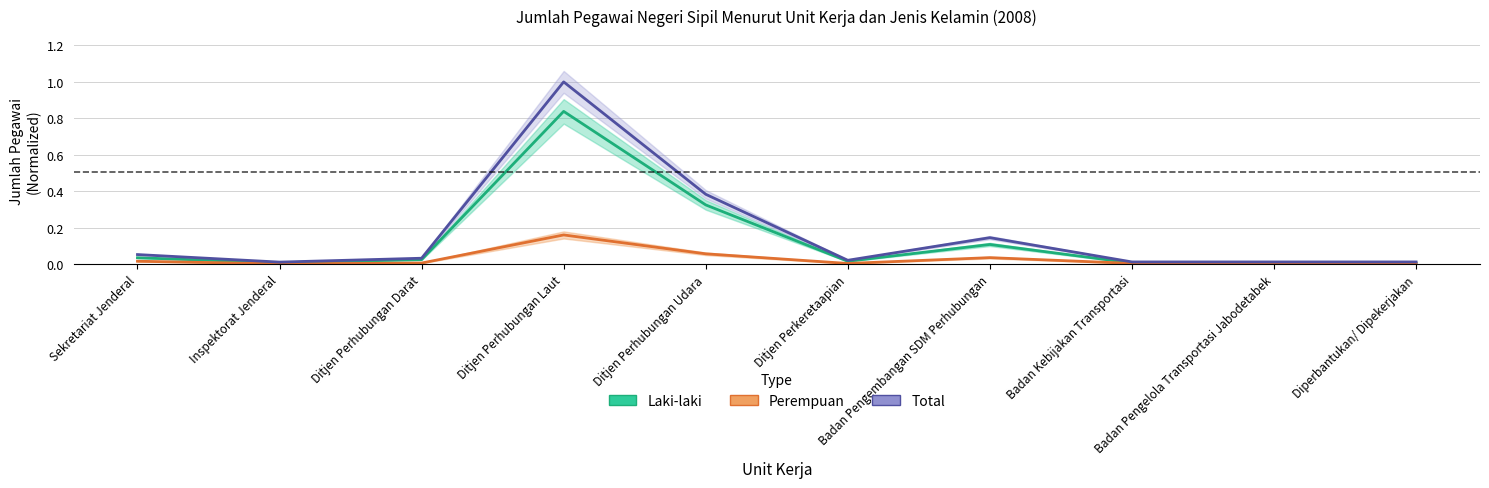

Which series has the largest total across all categories?

Total